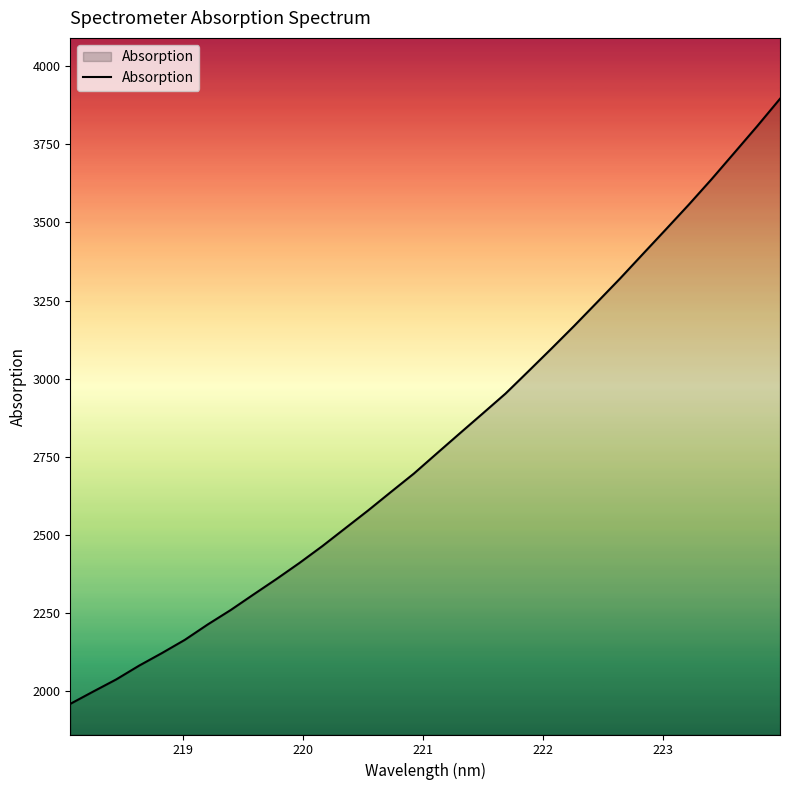

What is the average value?

2799.5